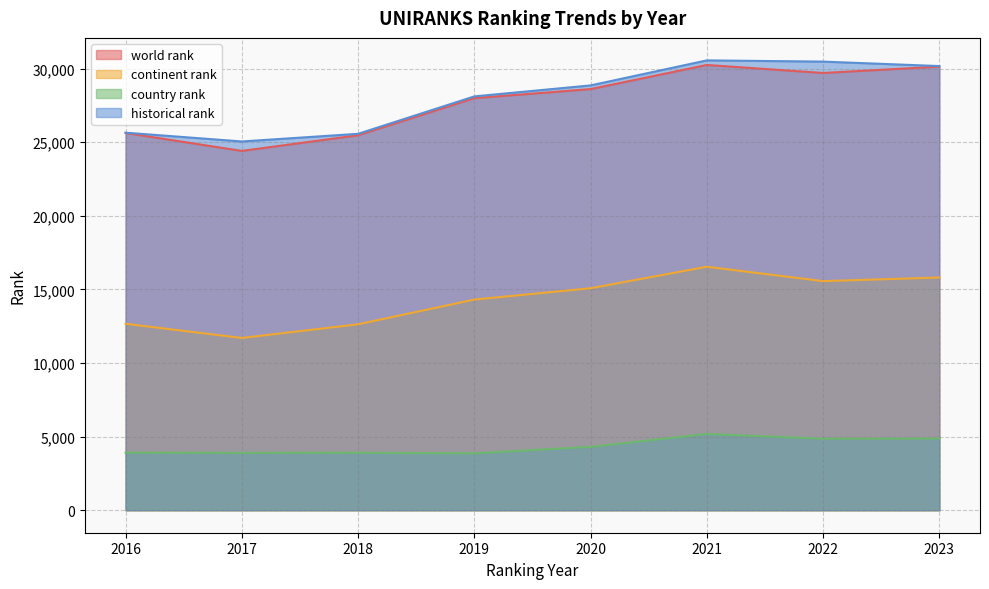

The value of historical rank at 2017 is 25047.0. True or false?

True